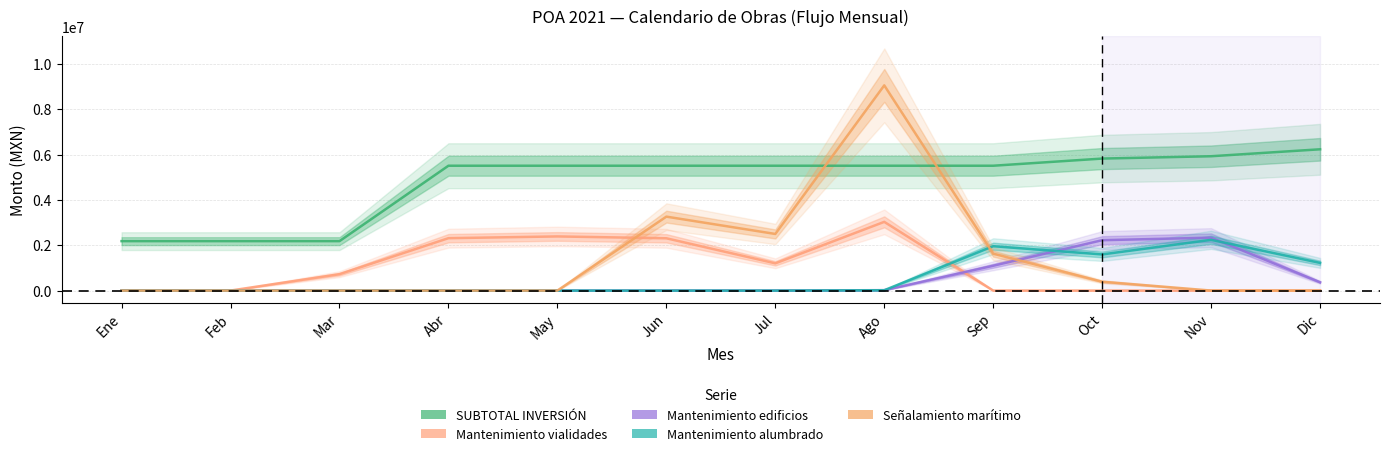

At which label does SUBTOTAL INVERSIÓN reach its peak?

Dic